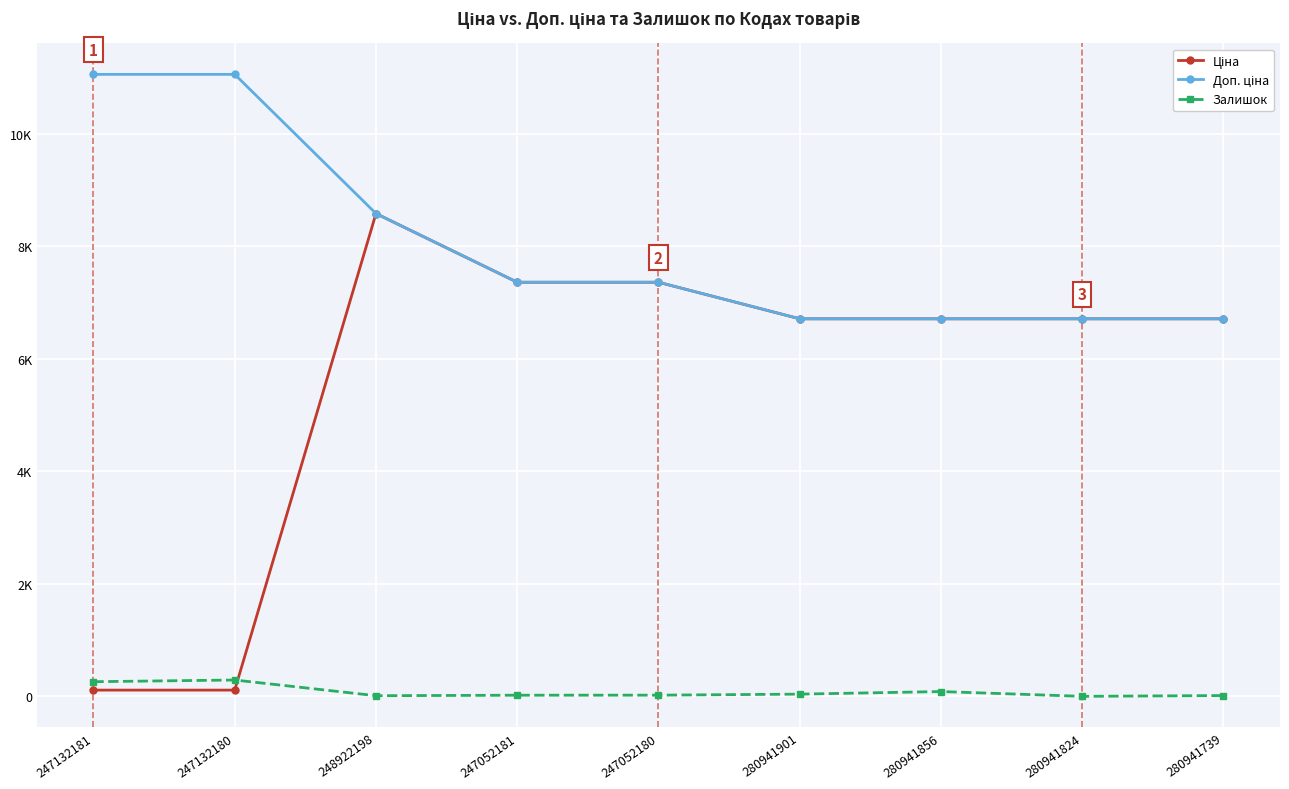

Reading left to right, what are all the values shown in this chart?

Ціна: 110.5	110.5	8581.1	7360.2	7360.2	6710.2	6710.2	6710.2	6710.2
Доп. ціна: 11055.0	11055.0	8581.1	7360.2	7360.2	6710.2	6710.2	6710.2	6710.2
Залишок: 260.0	290.0	11.0	20.0	21.0	39.0	85.0	0.0	14.0